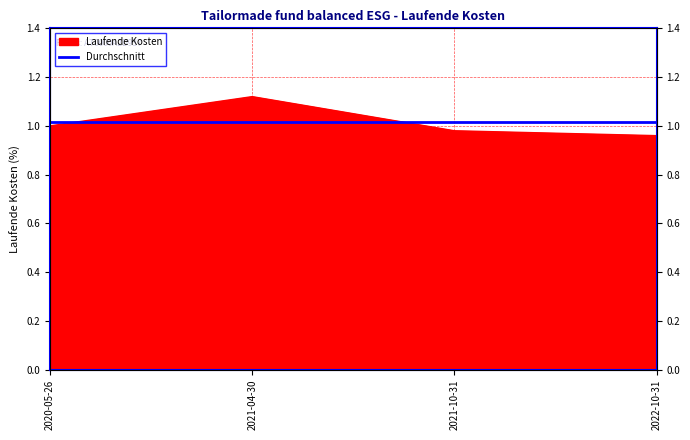

What is the value of the 1st point from the left?

1.0